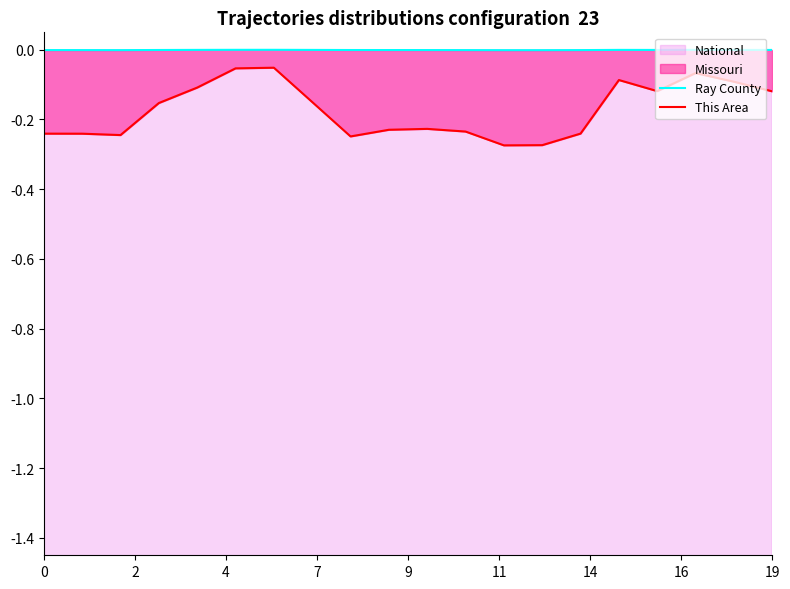

How many lines are shown in the chart?

2